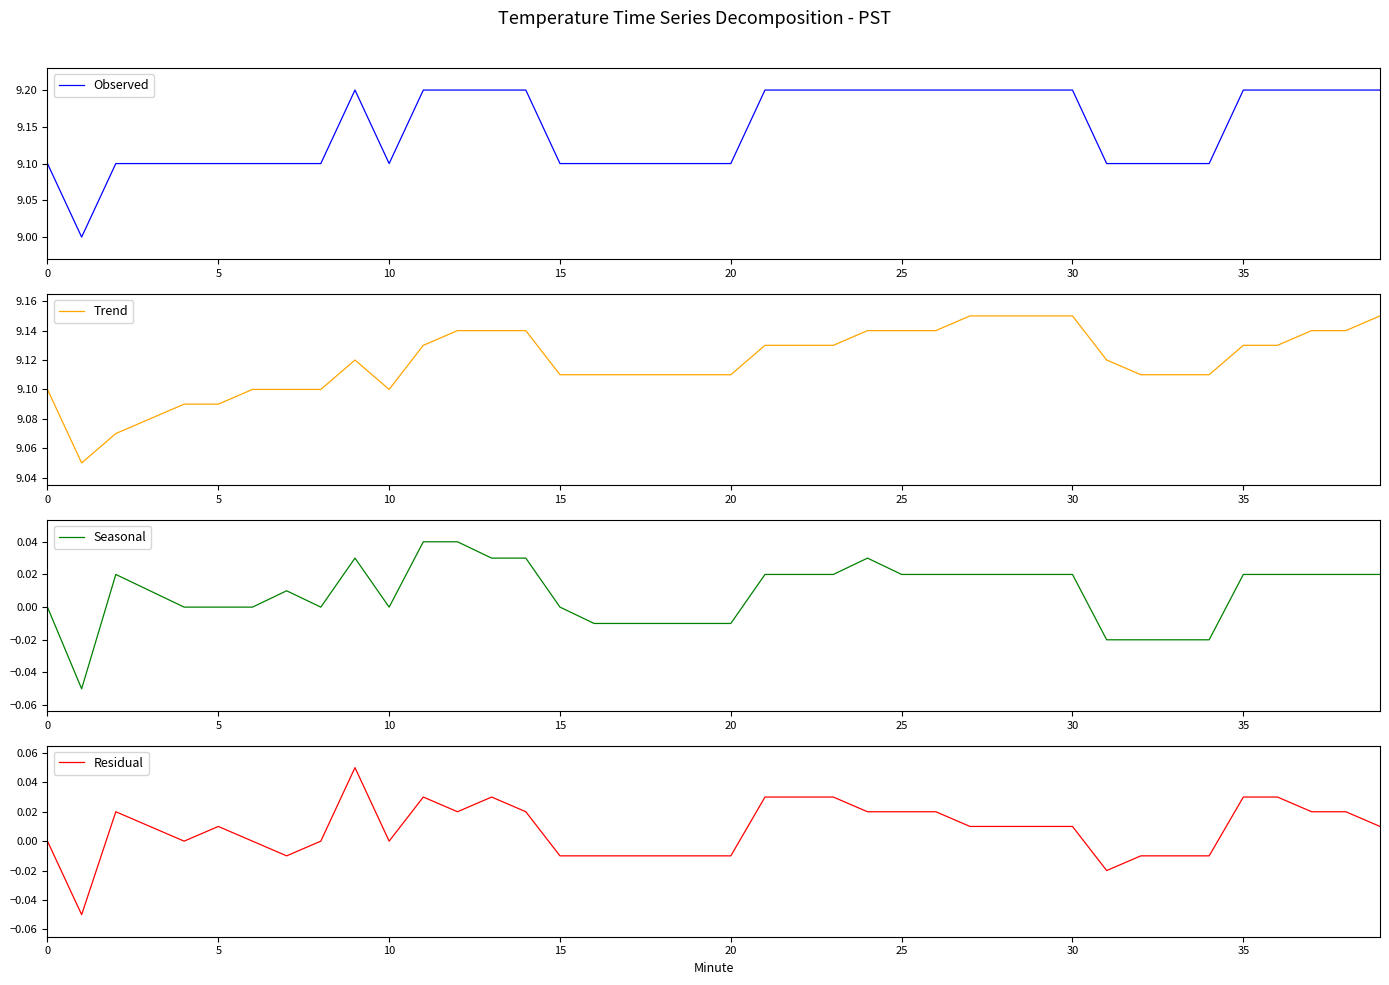

List the series in order of their peak value, highest first.

Observed, Trend, Residual, Seasonal